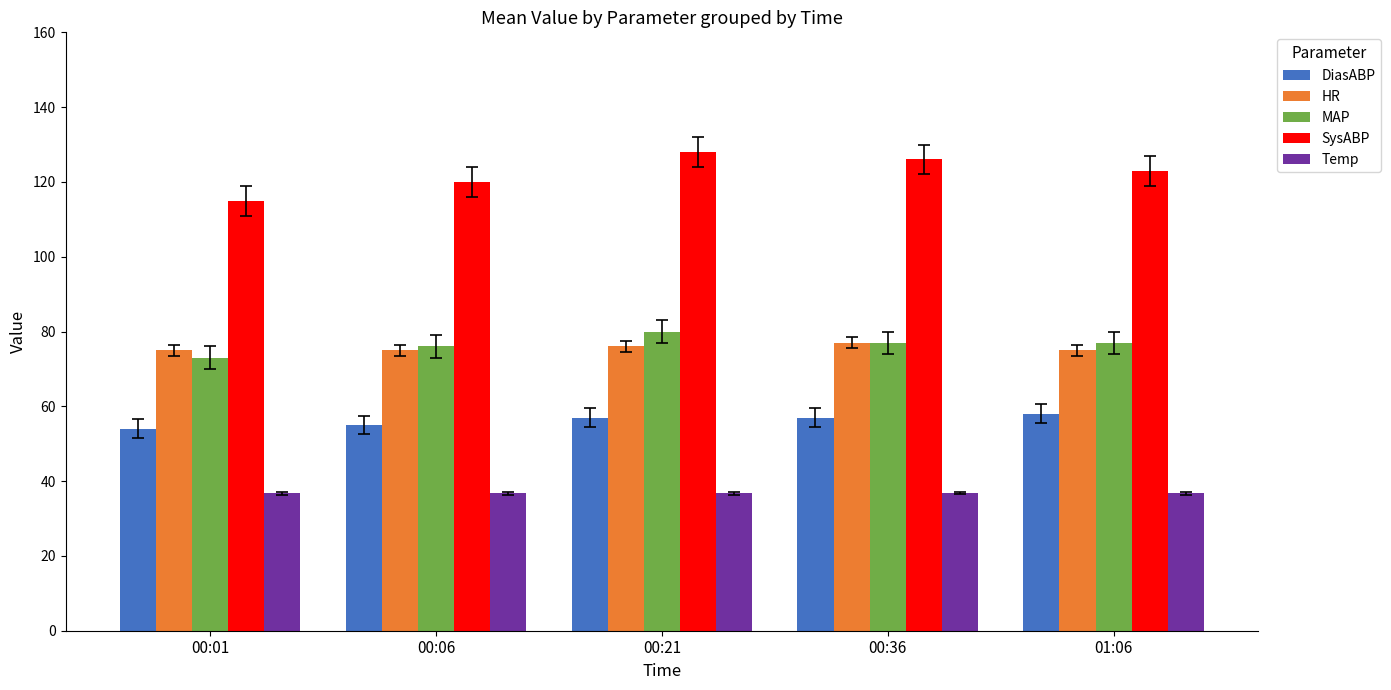

How many bars are there in each group?

5